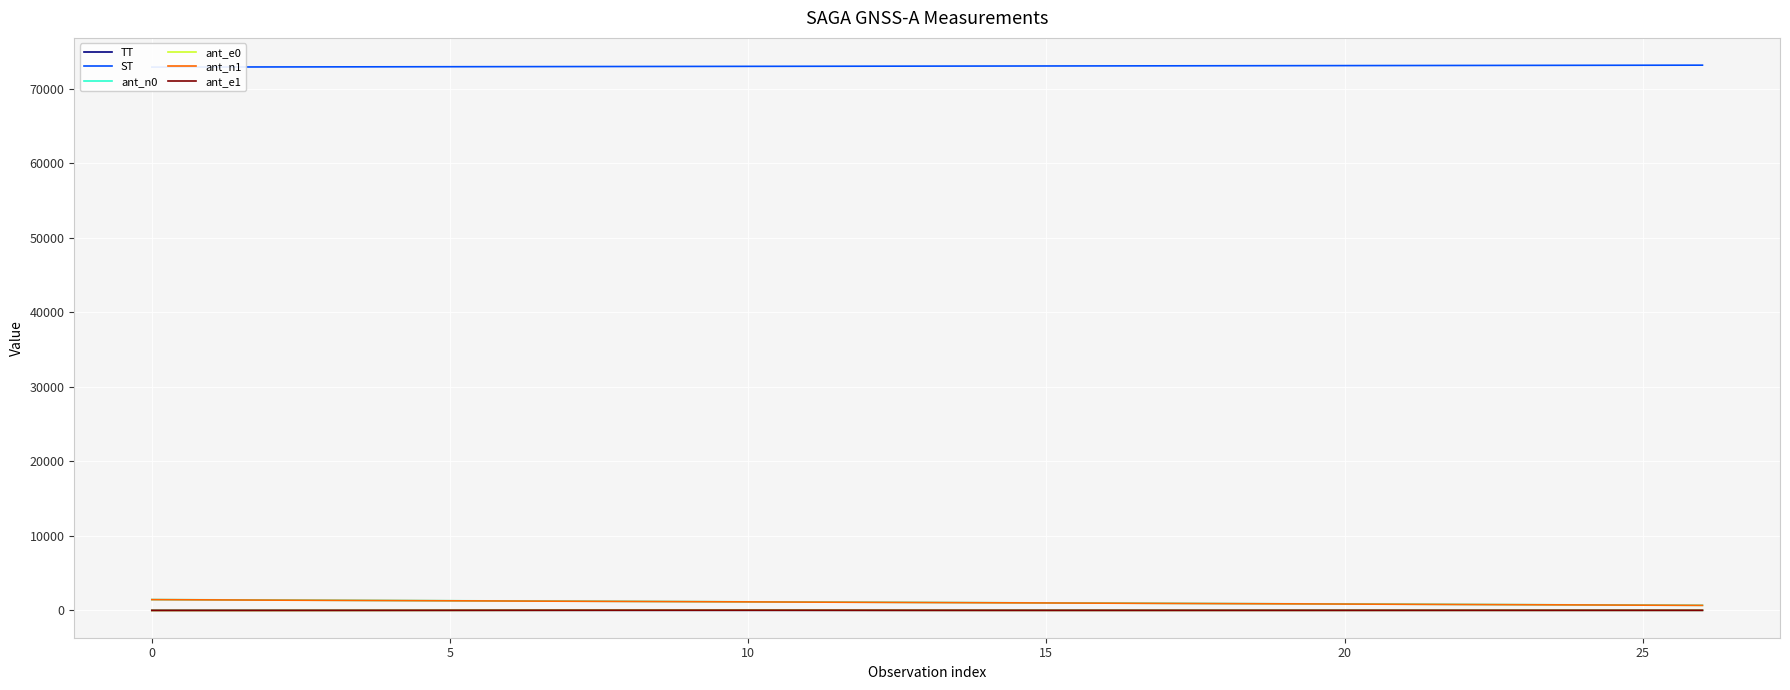

Is it true that ant_e0 equals -10.1 at 16?

False